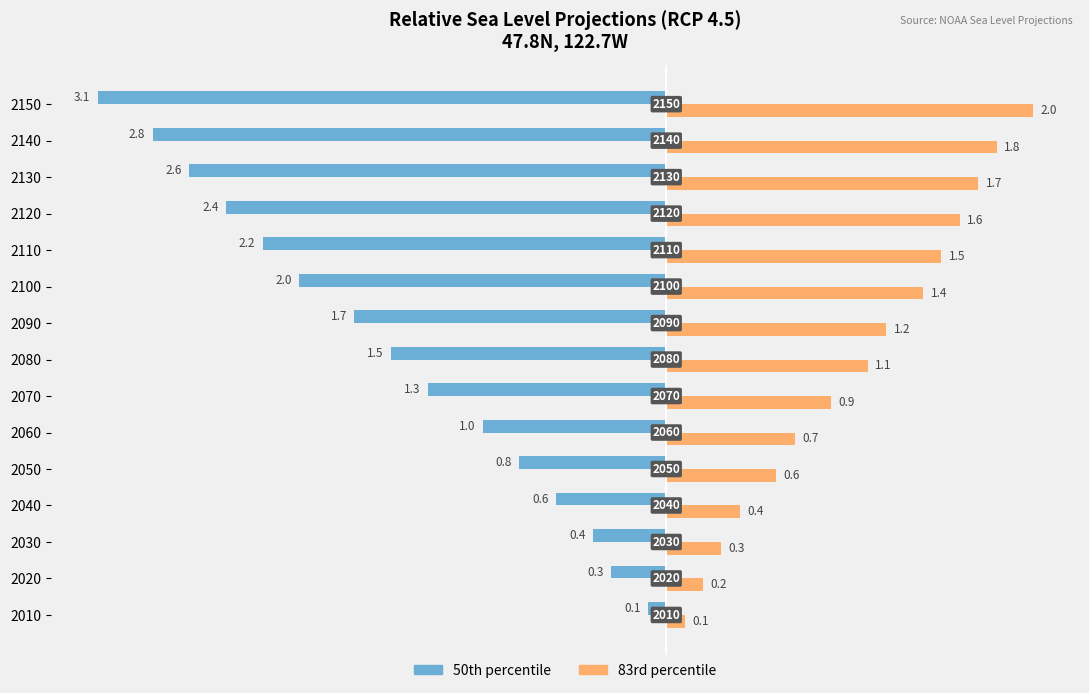

What position from the right is 12?

3